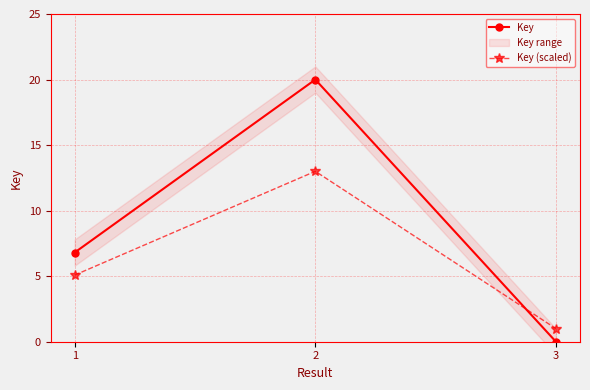

True or false: Key has a value of 6.8 at 1.

True